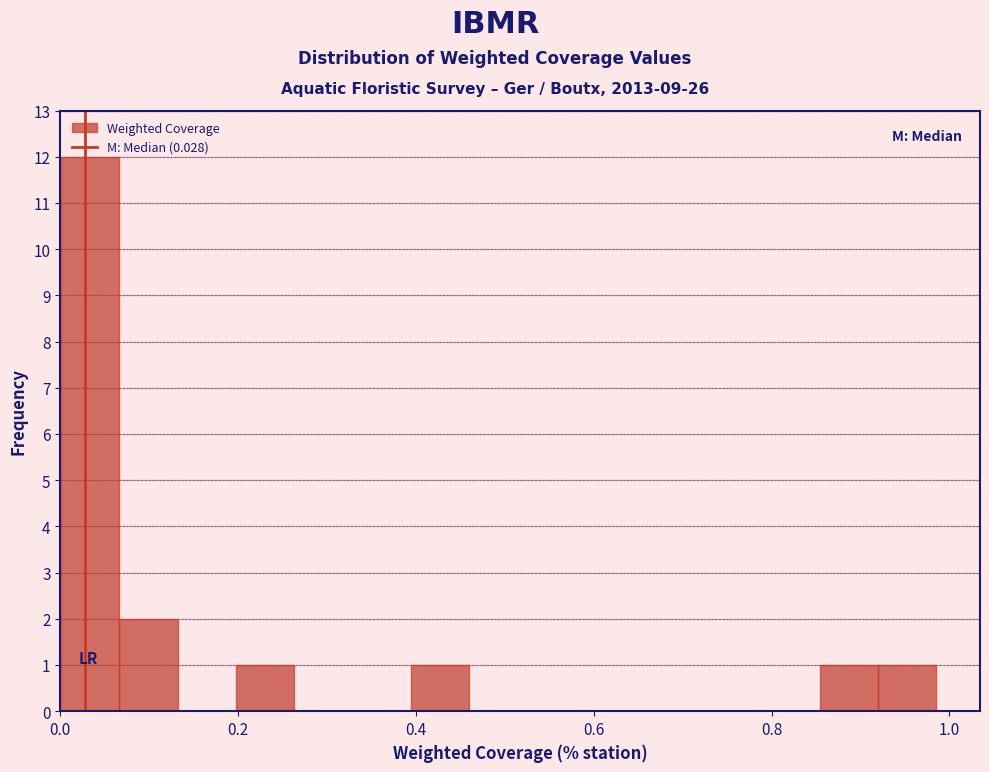

Read against the x-axis, roughly where is the centre of the tallest bar?

0.04